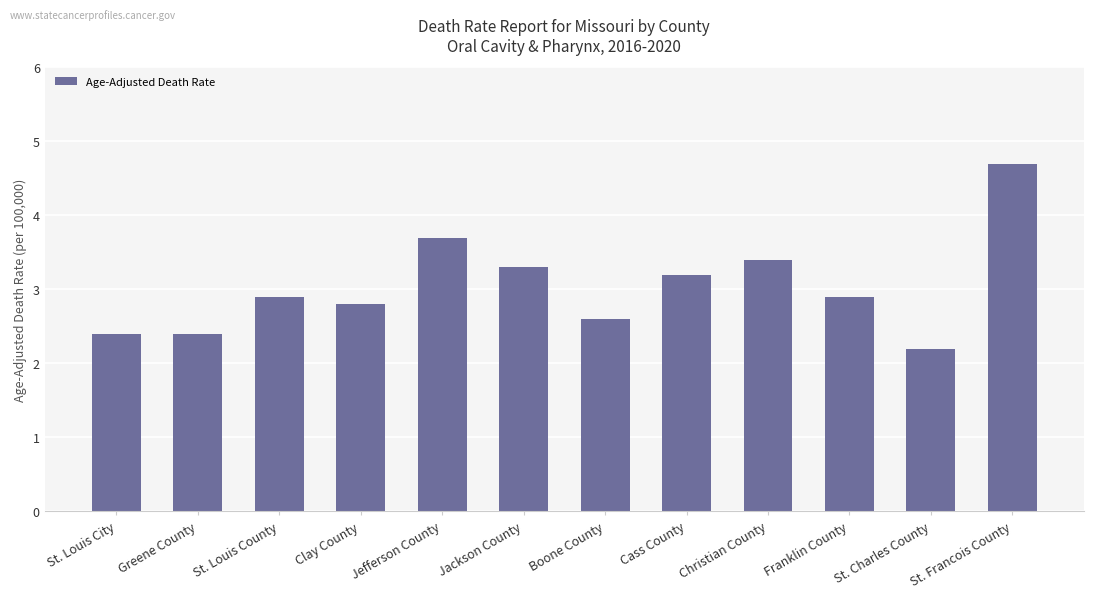

Which category has the lowest value across all series?

St. Charles County